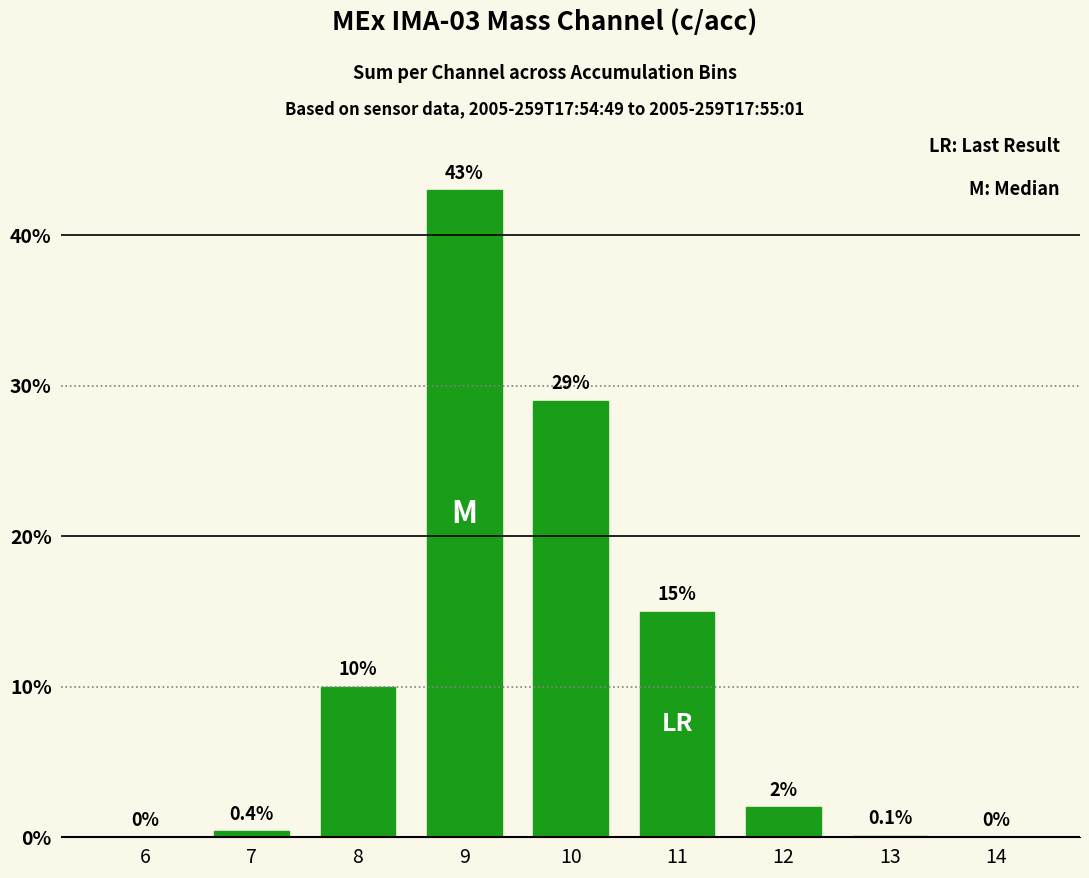

The chart shows a value of 2.0 at 12. True or false?

True